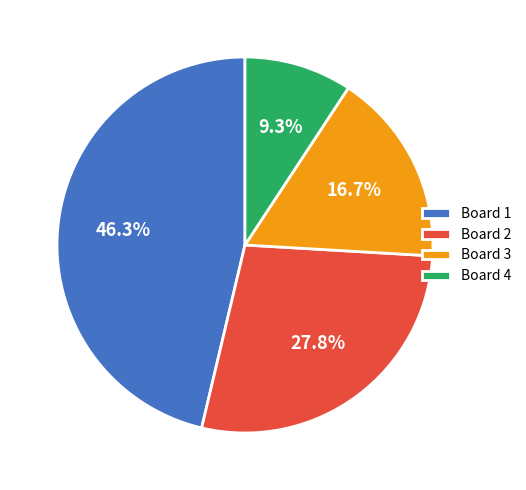

To the nearest percent, what is the difference between the Board 3 and Board 2 slice percentages?

11%